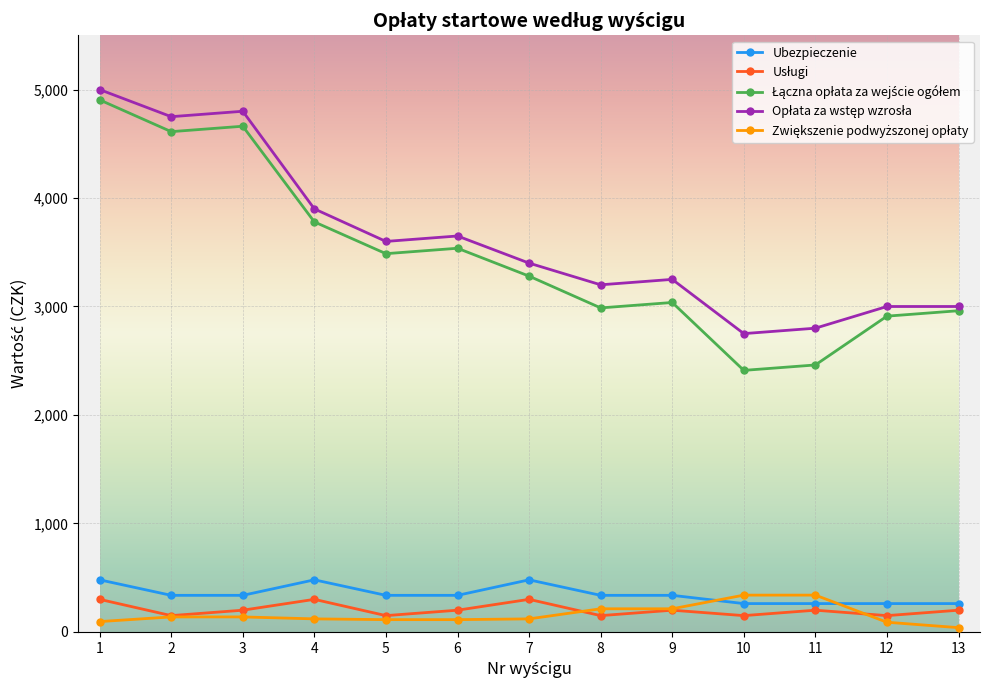

At which category does Ubezpieczenie reach its first local peak?

4